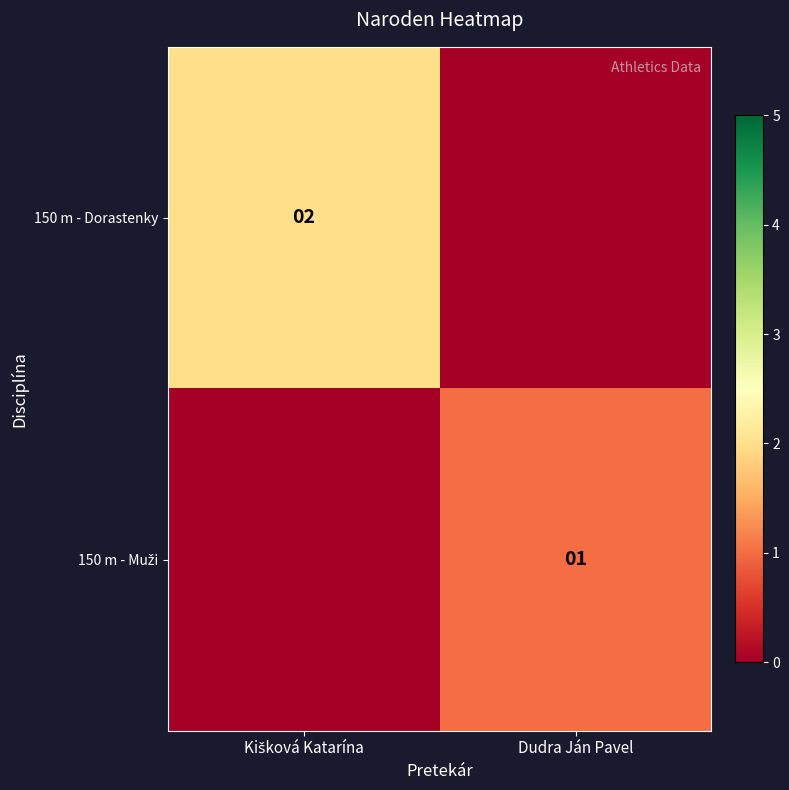

What is the difference between the 150 m - Muži values at Kišková Katarína and Dudra Ján Pavel?

1